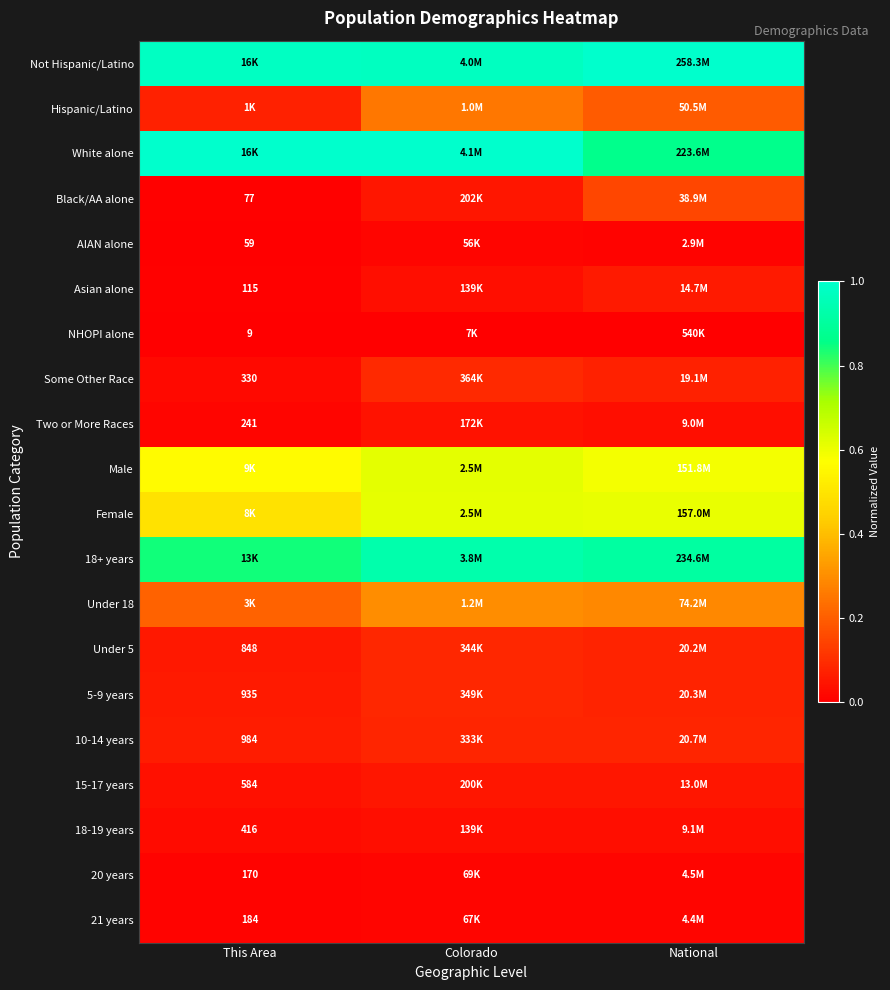

The Some Other Race series shows 0.1 at Colorado. True or false?

False